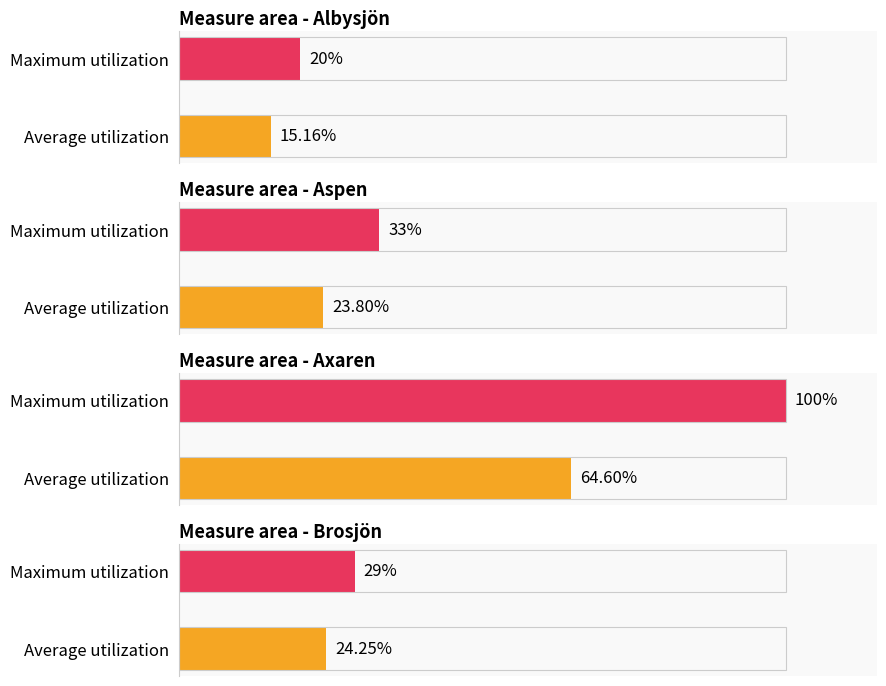

What is the spread (max minus min) of values at Maximum utilization?

80.0